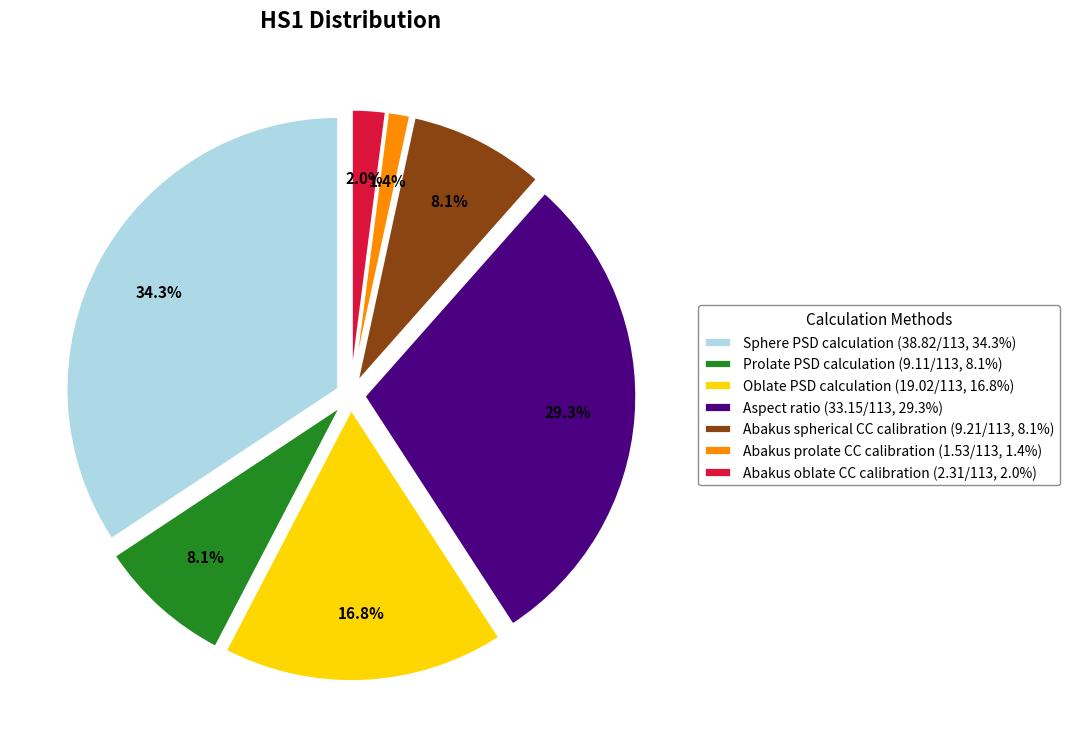

To the nearest percent, what portion does Abakus oblate CC calibration represent?

2%